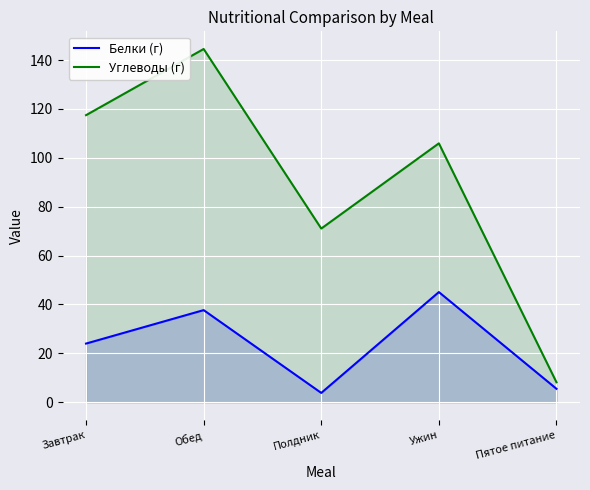

True or false: Углеводы (г) has a value of 105.9 at Ужин.

True